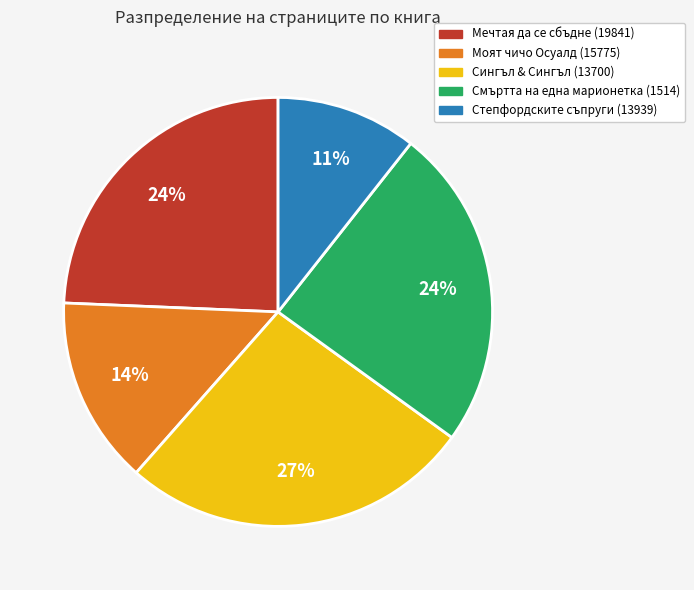

Count the number of slices in the pie.

5